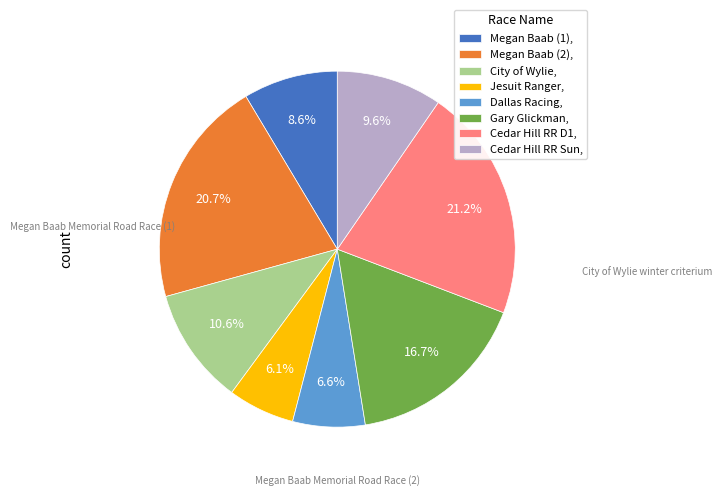

Between Megan Baab (1), and Gary Glickman,, which is larger?

Gary Glickman,